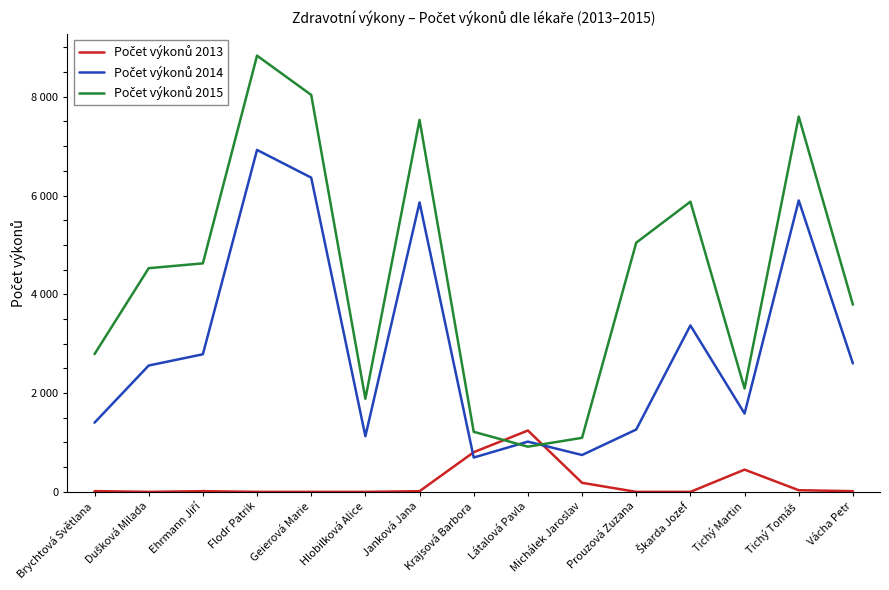

Reading left to right, what are all the values shown in this chart?

Počet výkonů 2013: 15	0	14	0	0	0	13	803	1242	183	0	0	450	33	14
Počet výkonů 2014: 1401	2558	2786	6924	6363	1127	5861	695	1017	746	1262	3370	1586	5901	2600
Počet výkonů 2015: 2789	4529	4627	8833	8038	1885	7532	1216	915	1094	5046	5876	2094	7599	3790